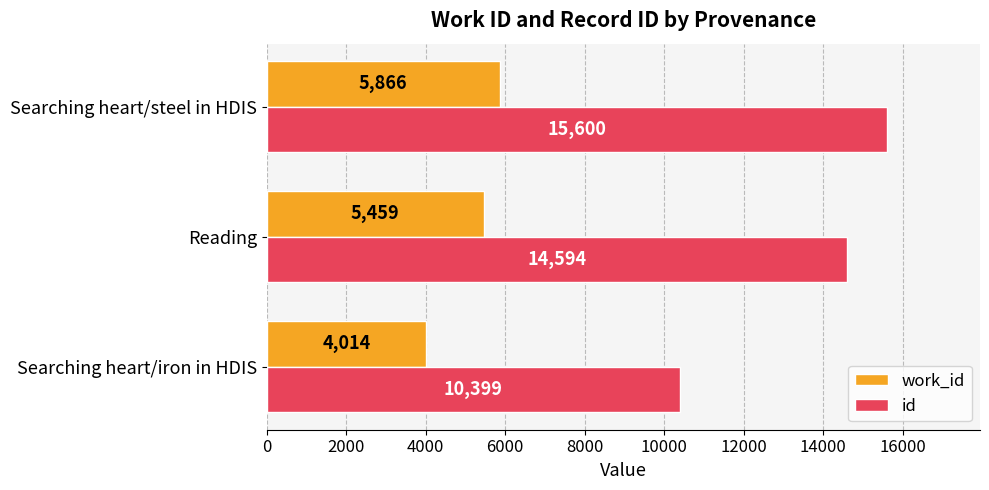

What is the difference between the maximum and second lowest values in the work_id series?

407